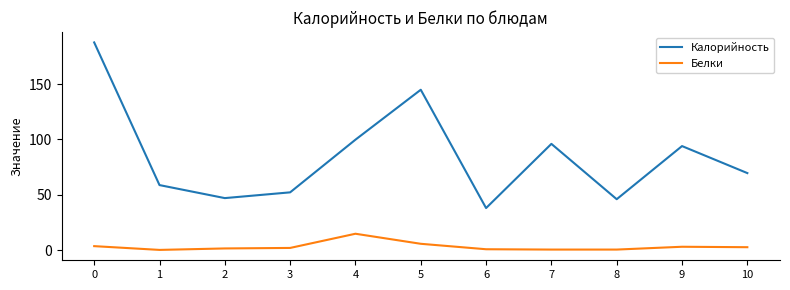

True or false: Калорийность and Белки cross at least once.

False